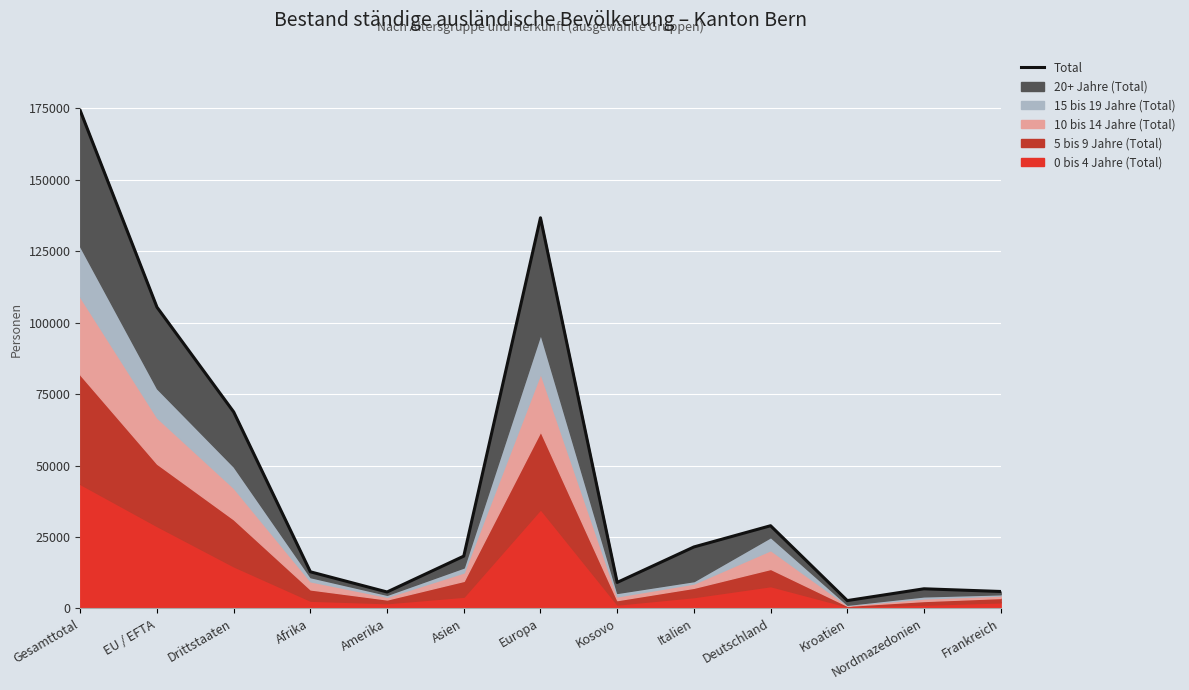

Rank the categories by value from lowest to highest.

Kroatien, Amerika, Frankreich, Nordmazedonien, Kosovo, Afrika, Asien, Italien, Deutschland, Drittstaaten, EU / EFTA, Europa, Gesamttotal